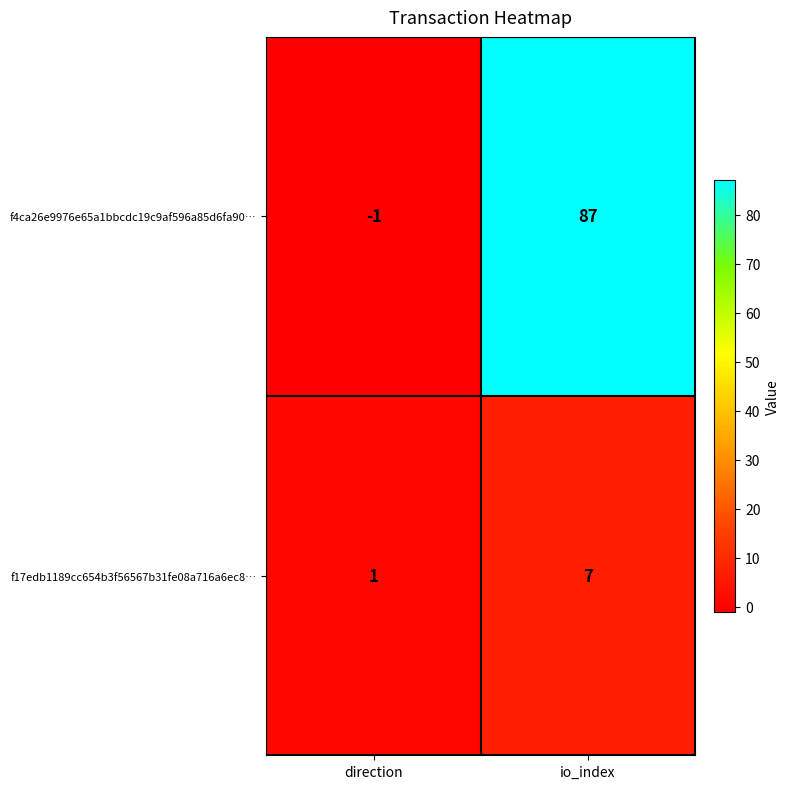

Which series has the largest range (max minus min)?

f4ca26e9976e65a1bbcdc19c9af596a85d6fa90…